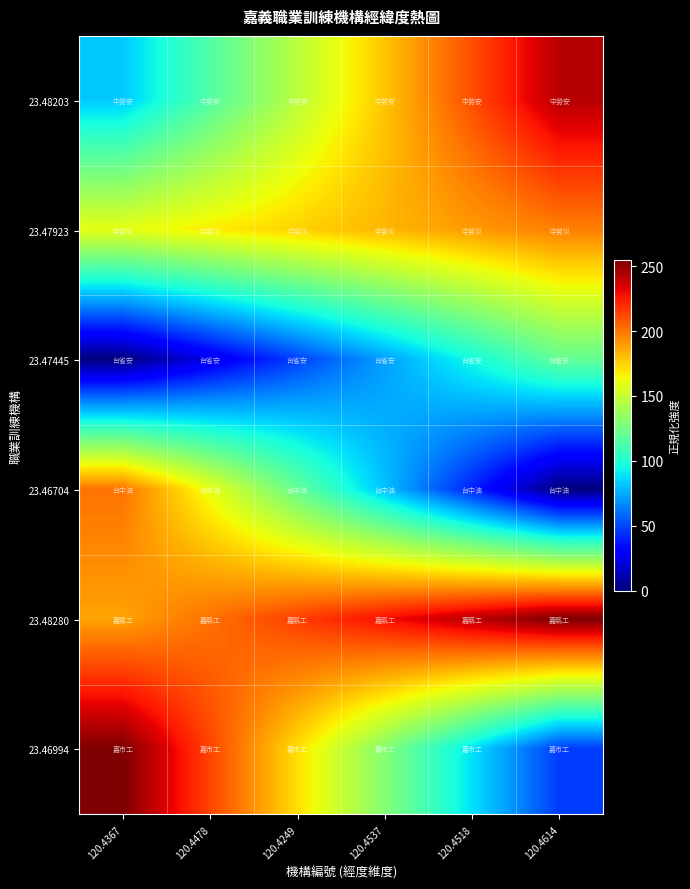

What is the total value across all series at 120.4537?

871.5